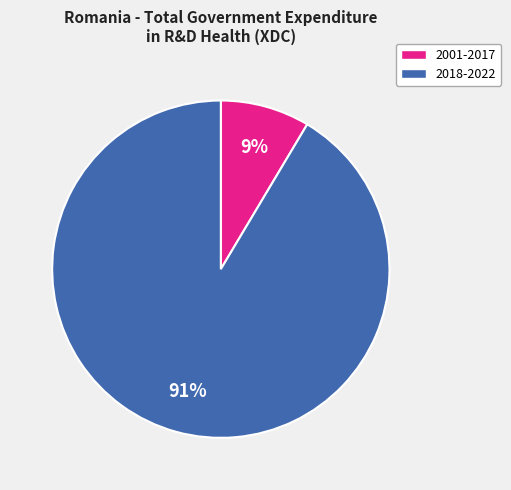

Is there a majority slice in this chart?

Yes